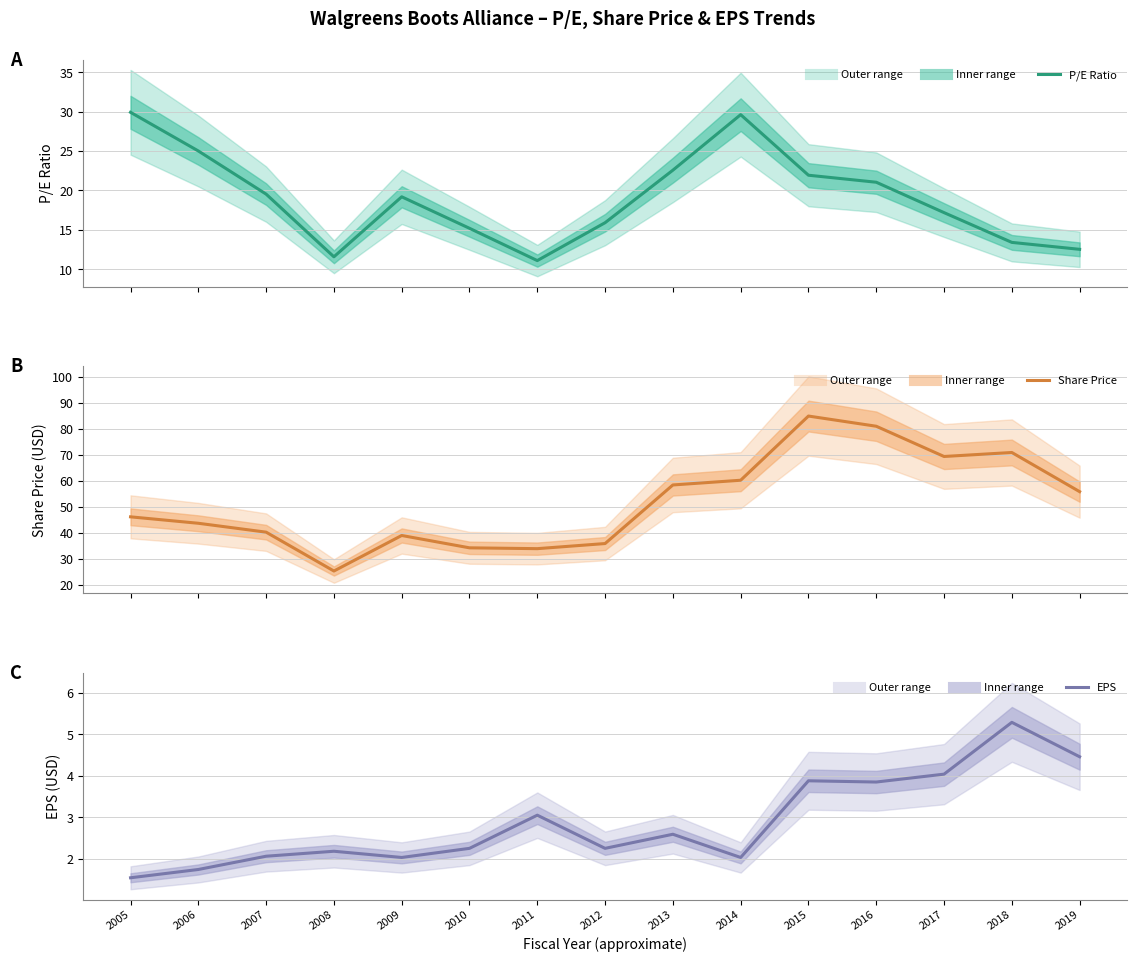

What is the difference between the second highest and second lowest values in the P/E Ratio series?

18.0